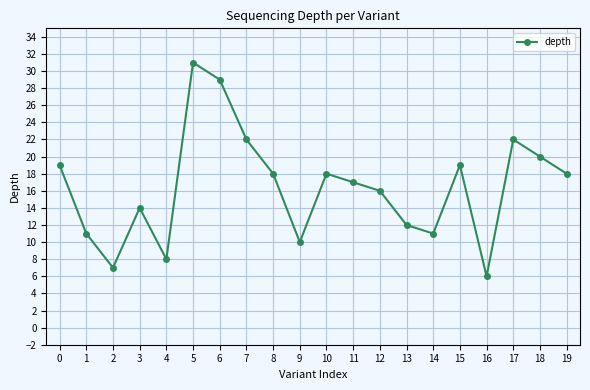

At which category does the chart reach its minimum across all series?

16